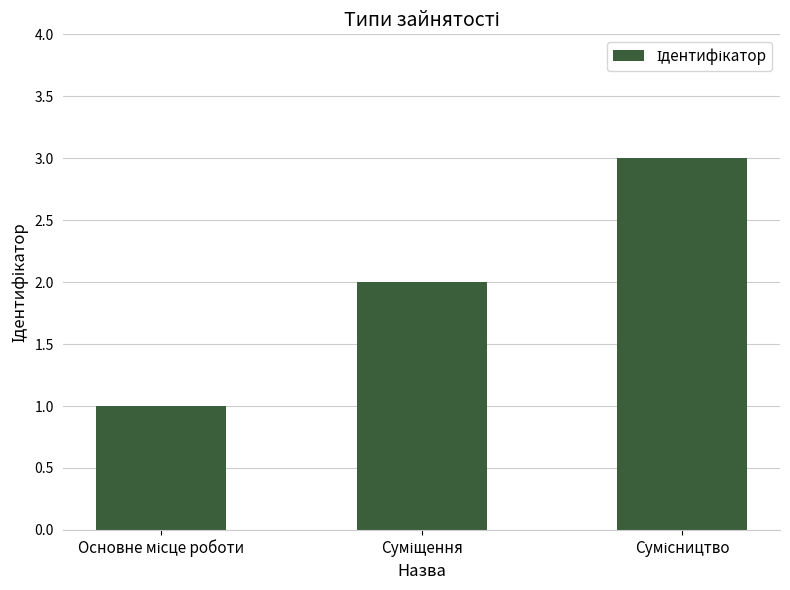

What is the sum of all values?

6